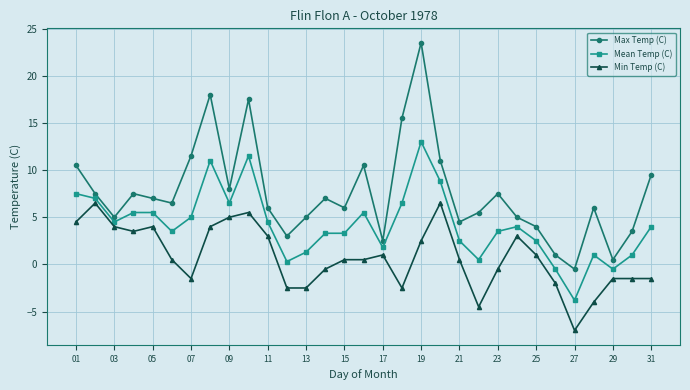

Which series has the largest total across all categories?

Max Temp (C)